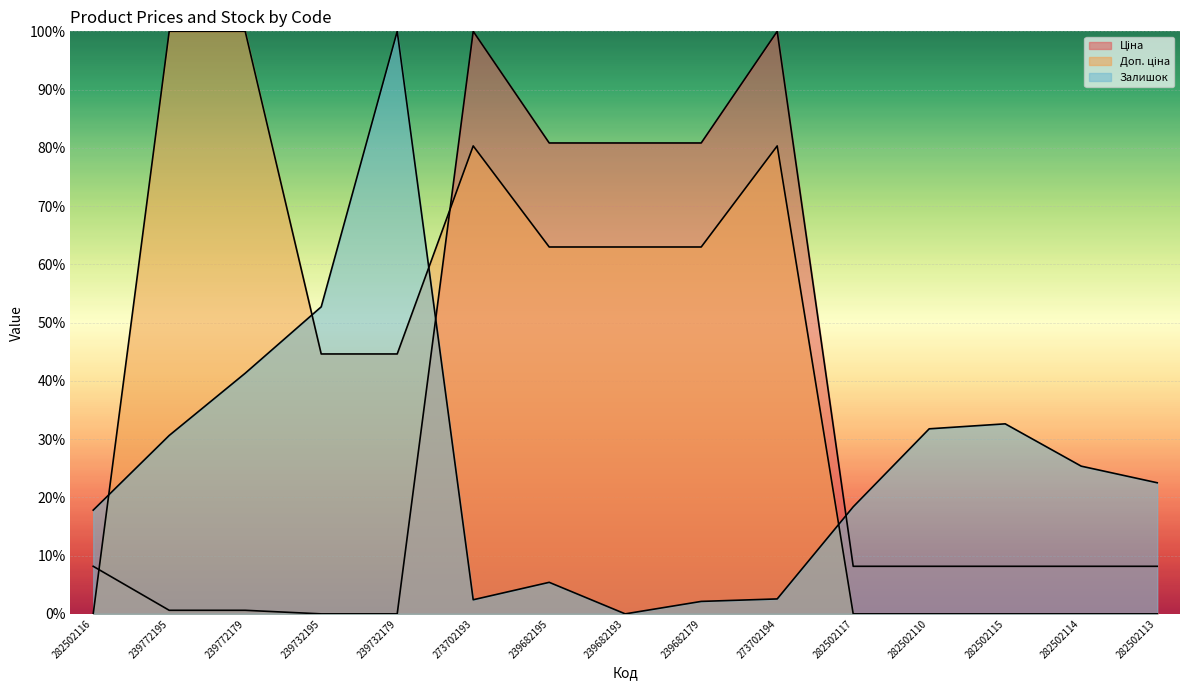

At which category does the chart reach its peak across all series?

273702193